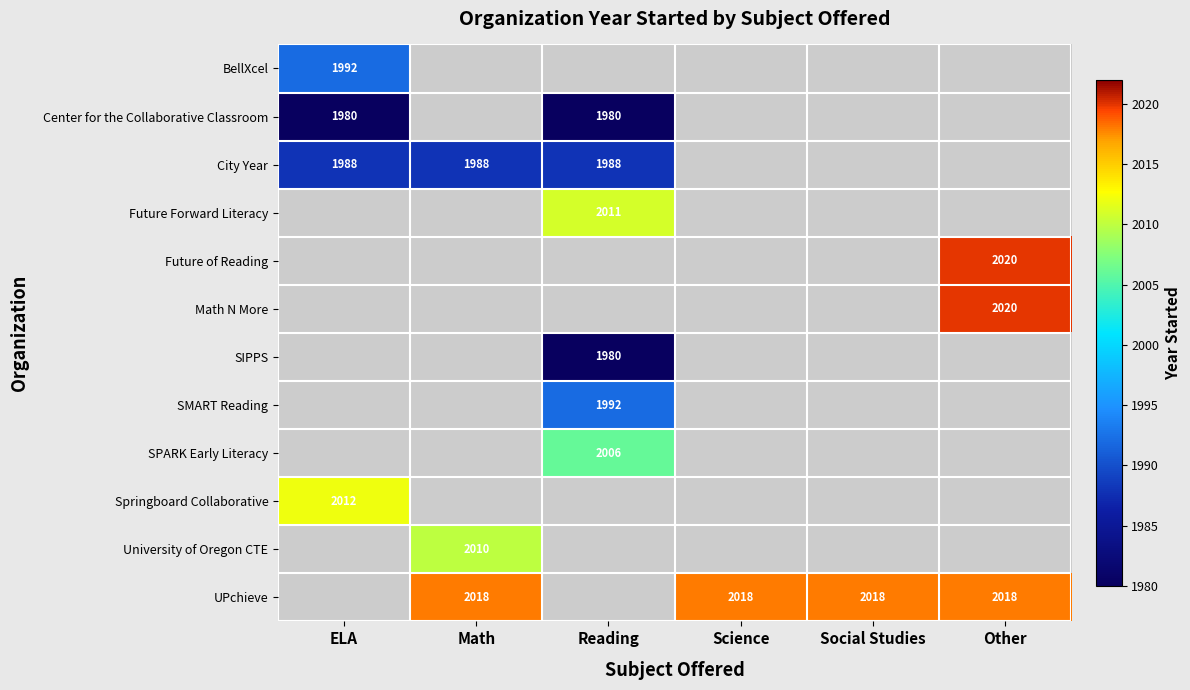

The BellXcel series shows 1992 at ELA. True or false?

True